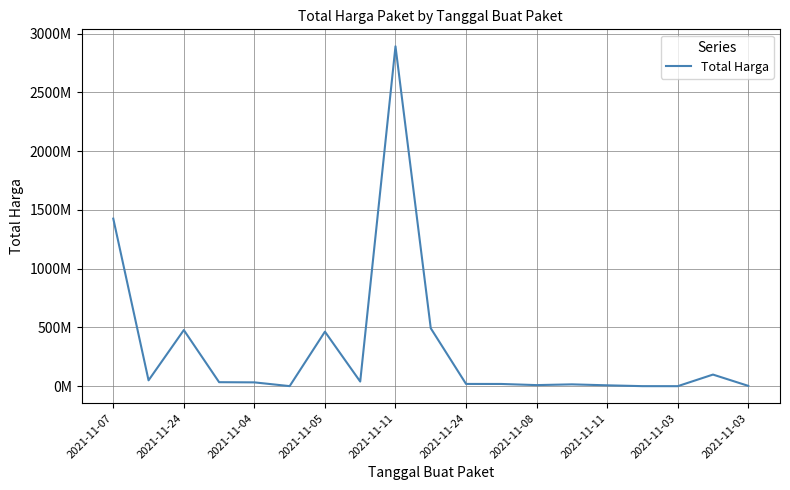

What is the average value?

320047762